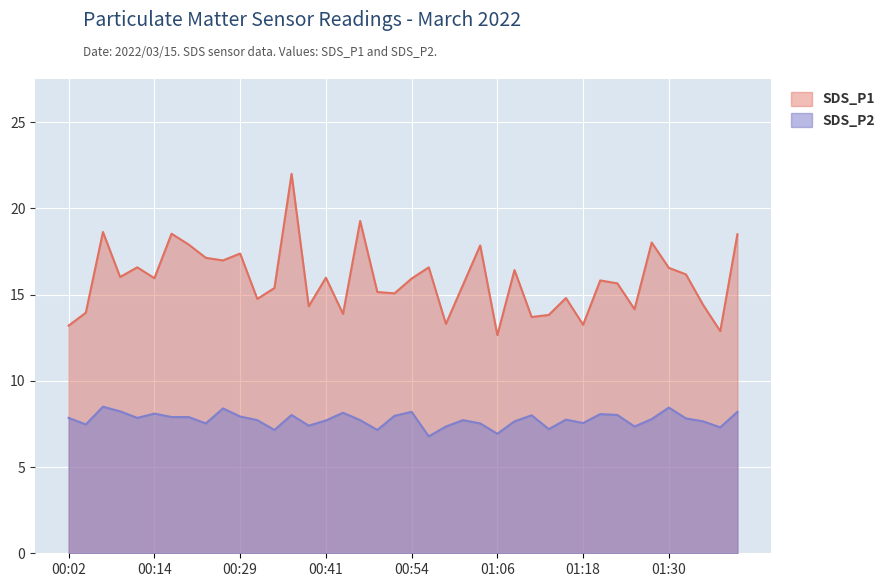

What is the sum of the SDS_P1 values at 00:34 and 01:13?

29.2